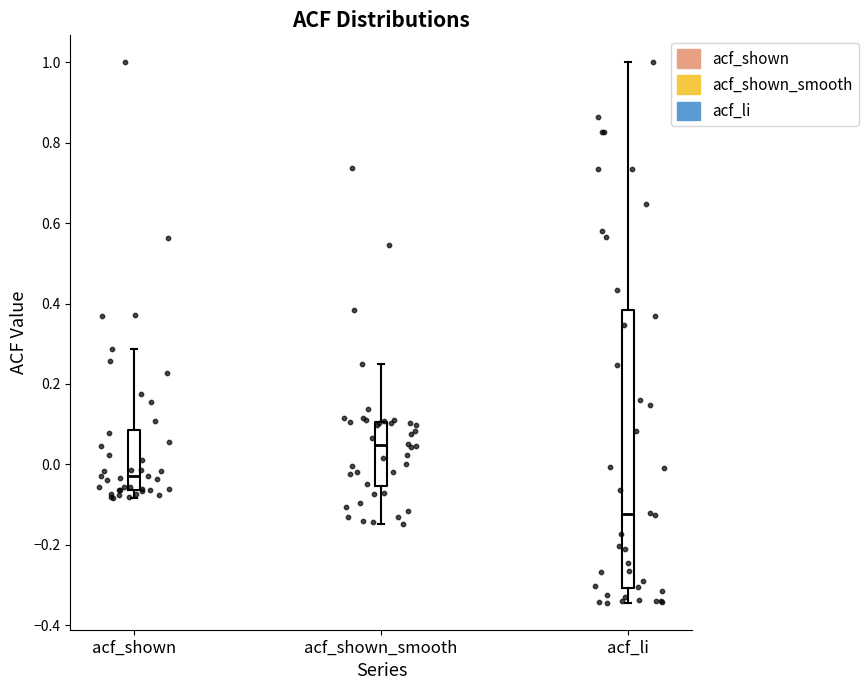

Reading left to right, transcribe this box plot: for each box, give where its median line is, the range the box spans, and where its two whiskers end, as read against the y-axis. The values are not printed on the chart, so give them approximately, as read against the axis.

acf_shown: median -0.02, box -0.06 to 0.08, whiskers -0.08 to 0.28
acf_shown_smooth: median 0.04, box -0.06 to 0.10, whiskers -0.14 to 0.24
acf_li: median -0.12, box -0.30 to 0.38, whiskers -0.34 to 1.00